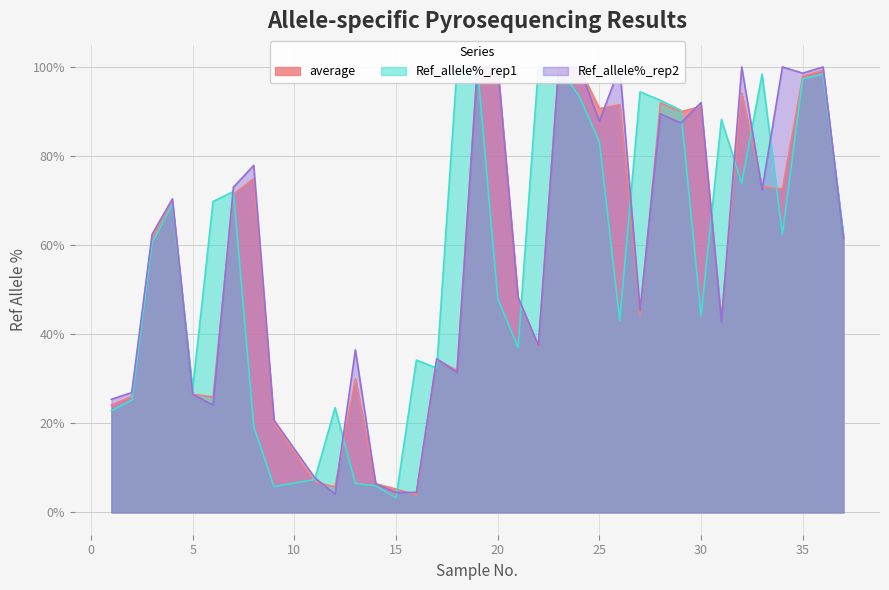

What are all the series names shown in the legend?

average, Ref_allele%_rep1, Ref_allele%_rep2